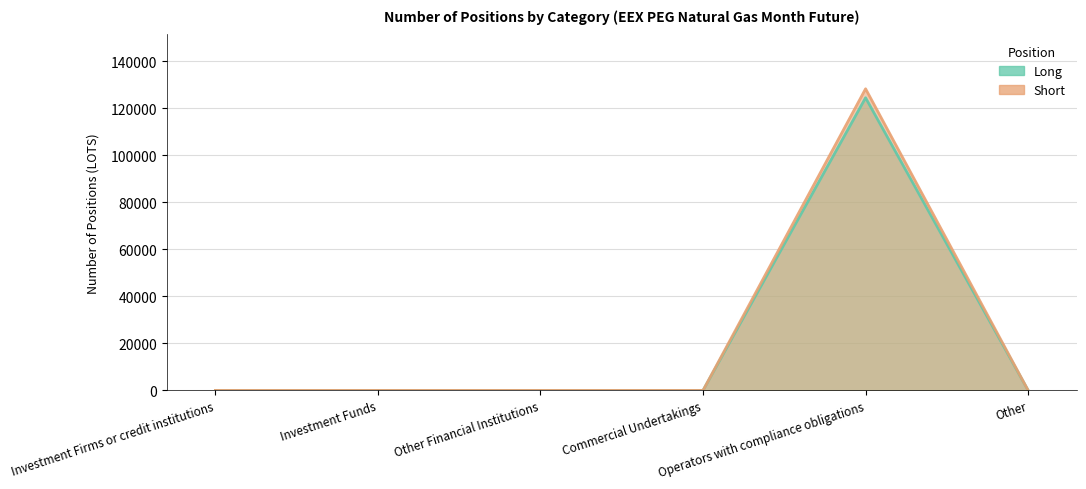

Is it true that Long equals 83845 at Investment Funds?

False